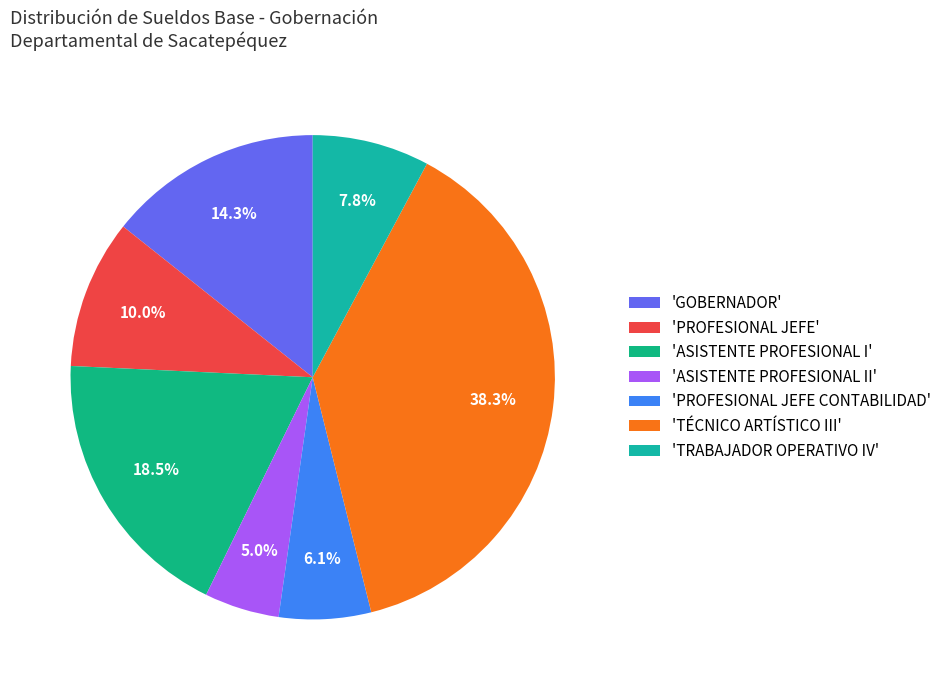

What is the largest slice in the pie chart?

'TÉCNICO ARTÍSTICO III'